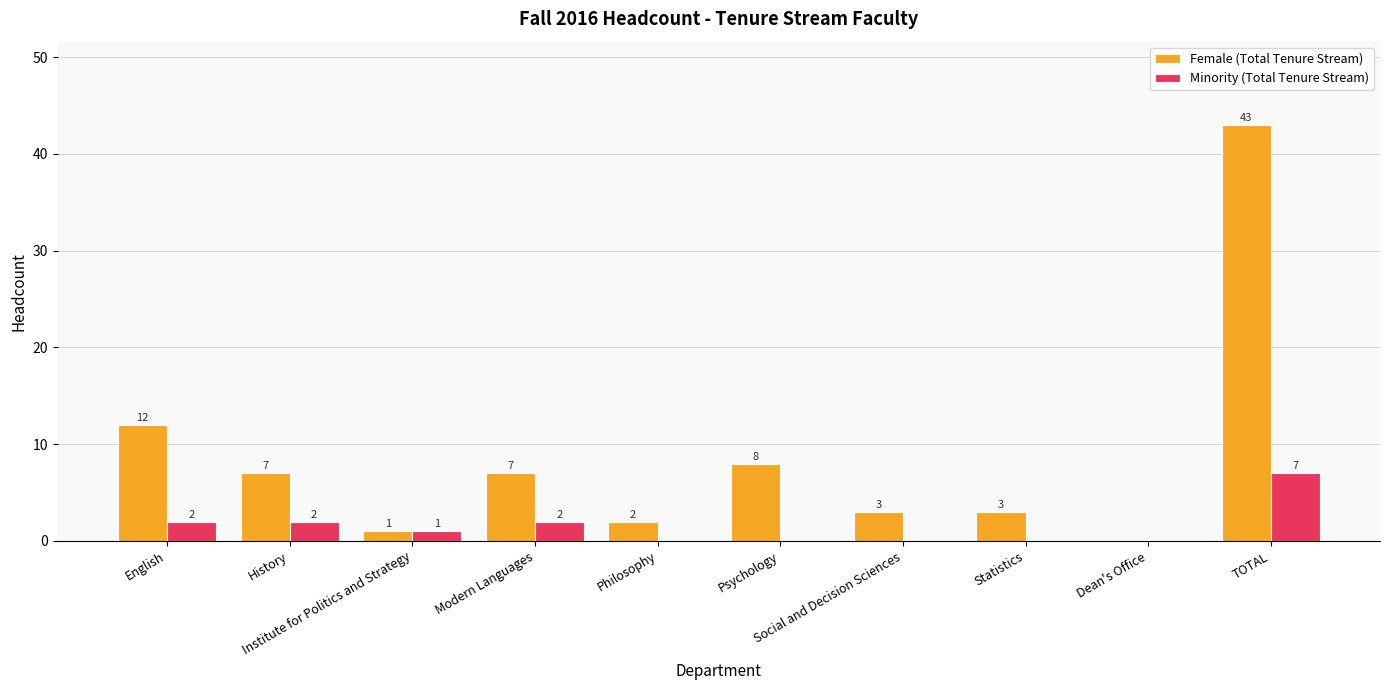

What is the greatest value displayed?

43